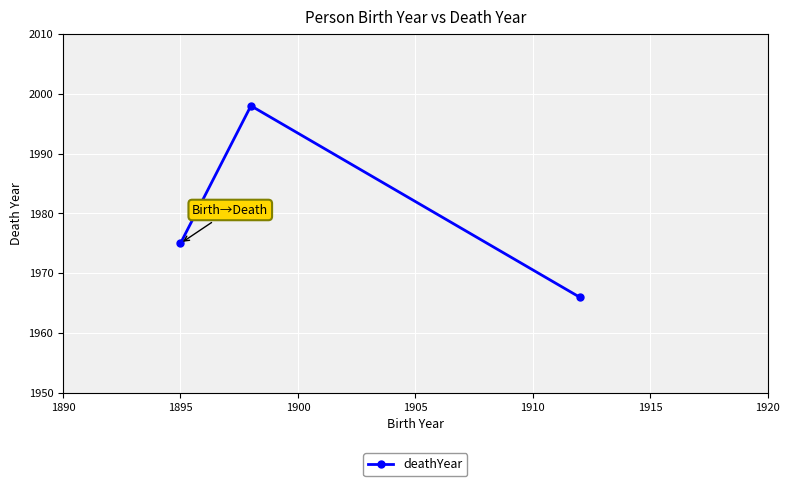

Count the values in the range 1966 to 1998.

3